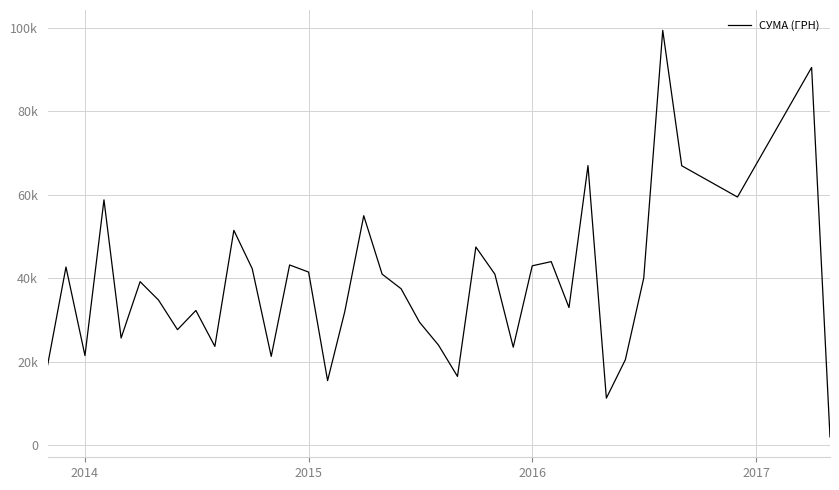

Is this an area chart (filled region under the line)?

No